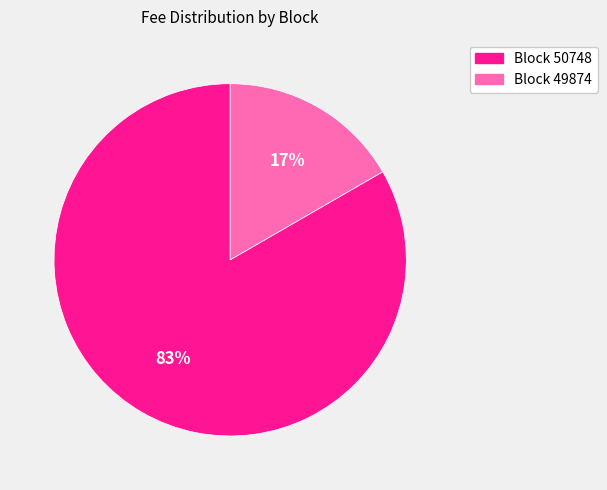

Between Block 49874 and Block 50748, which is larger?

Block 50748